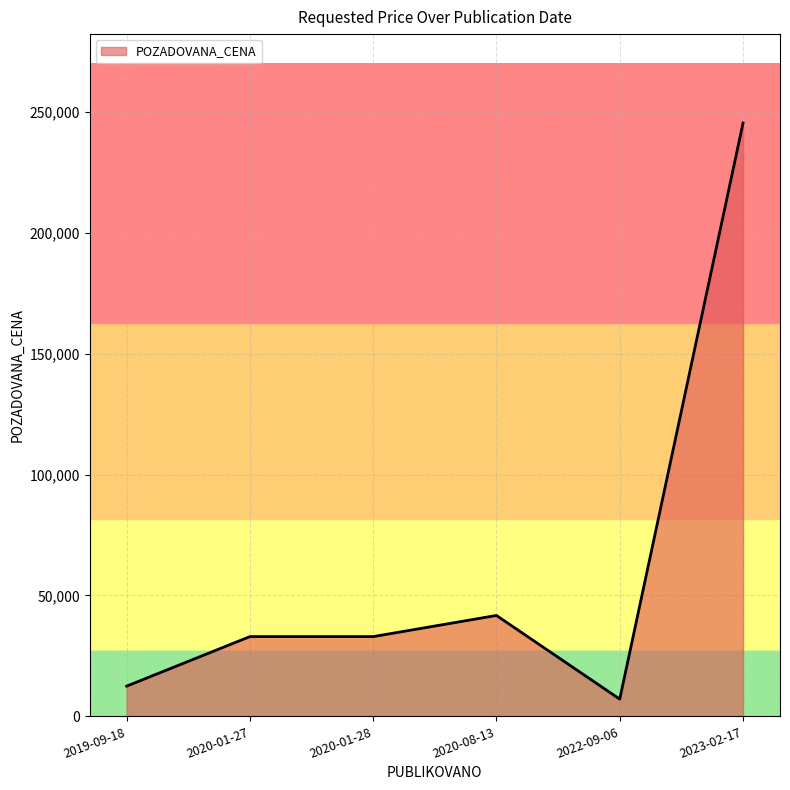

Reading left to right, extract all data points from this chart.

12500	32980	32980	41720	7130	245295